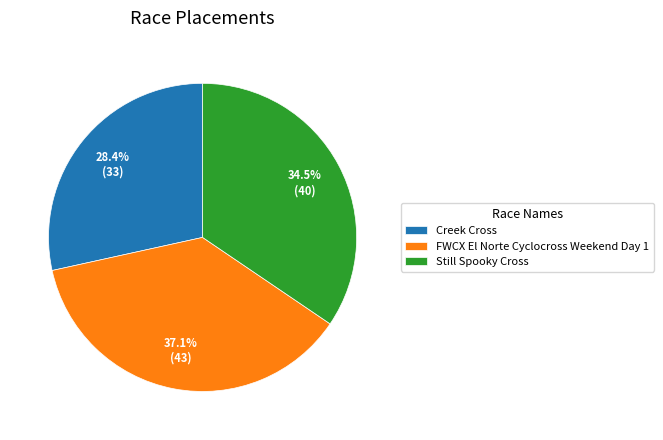

Is there a majority slice in this chart?

No